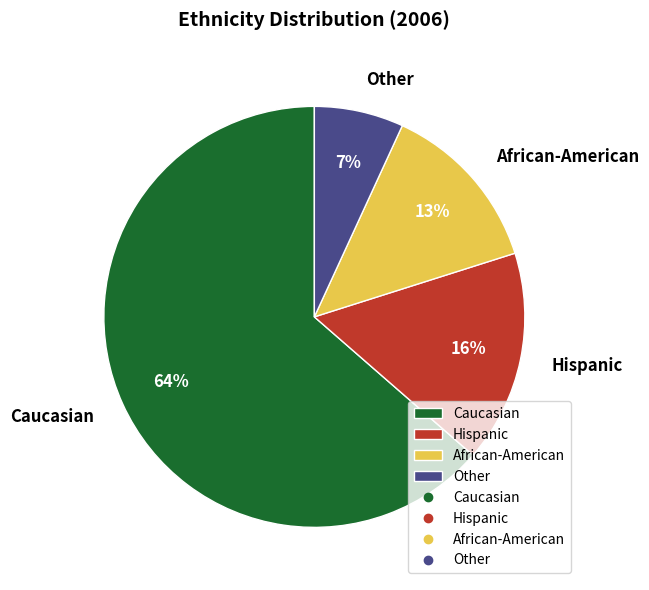

How many slices are in this pie chart?

4